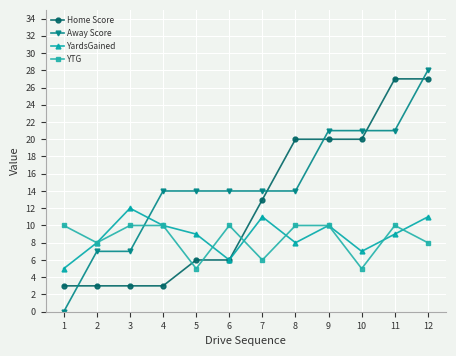

What is the difference between the YTG values at 12 and 10?

3